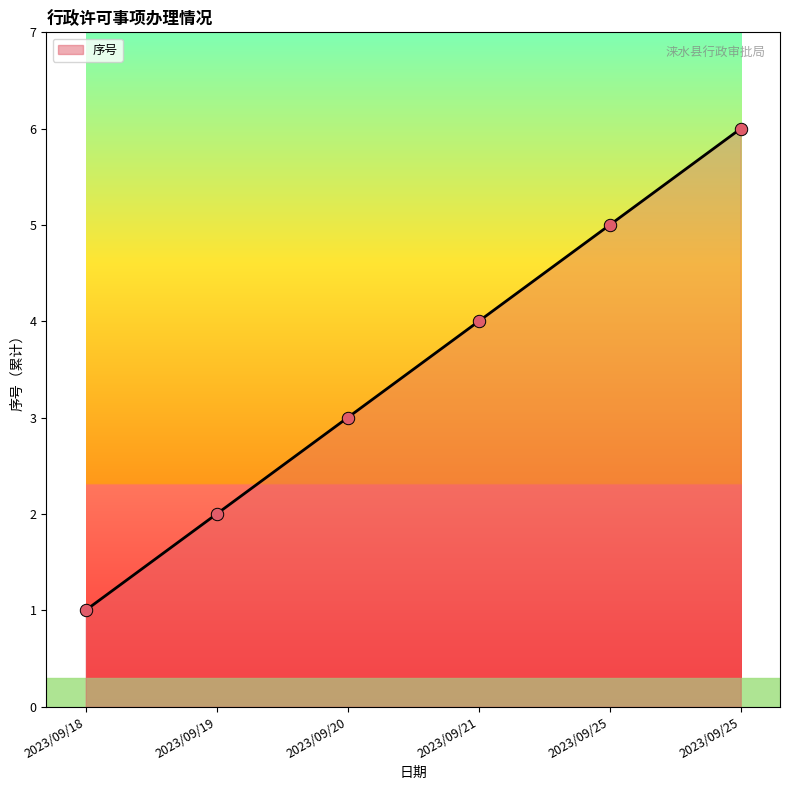

What is the ratio of the value at 2023/09/21 to the value at 2023/09/18?

4.0